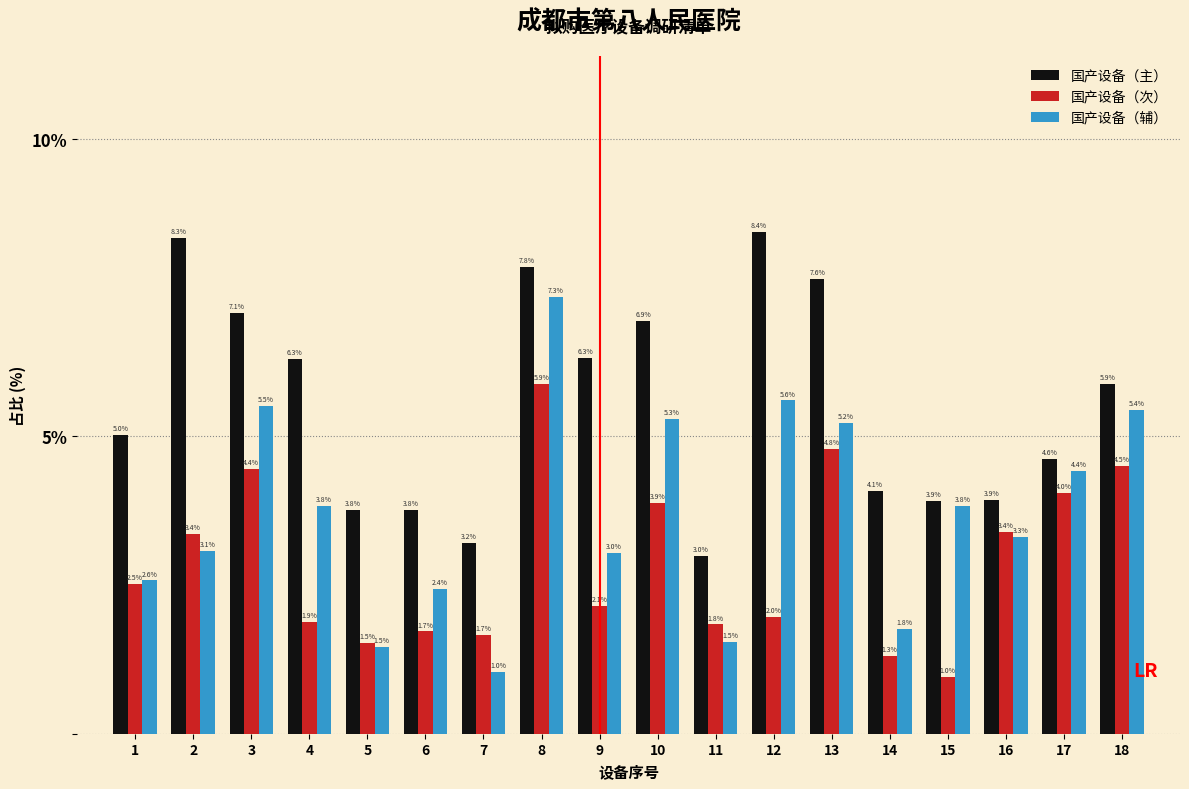

Reading right to left, transcribe all the data shown in this chart.

国产设备（主）: 5.9	4.6	3.9	3.9	4.1	7.6	8.4	3.0	6.9	6.3	7.8	3.2	3.8	3.8	6.3	7.1	8.3	5.0
国产设备（次）: 4.5	4.0	3.4	1.0	1.3	4.8	2.0	1.8	3.9	2.1	5.9	1.7	1.7	1.5	1.9	4.4	3.4	2.5
国产设备（辅）: 5.4	4.4	3.3	3.8	1.8	5.2	5.6	1.5	5.3	3.0	7.3	1.0	2.4	1.5	3.8	5.5	3.1	2.6